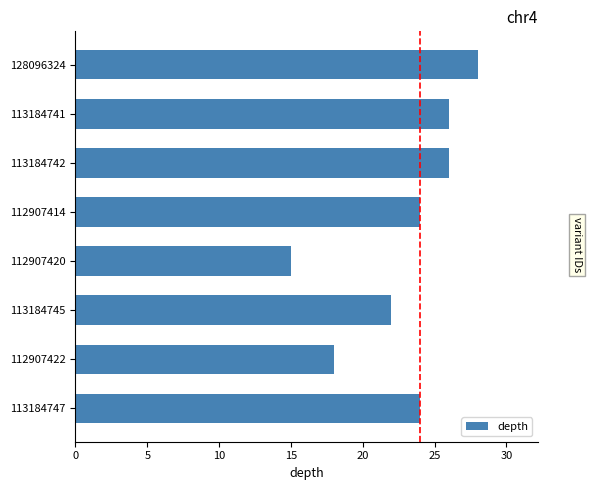

What position from the top is 112907422?

7